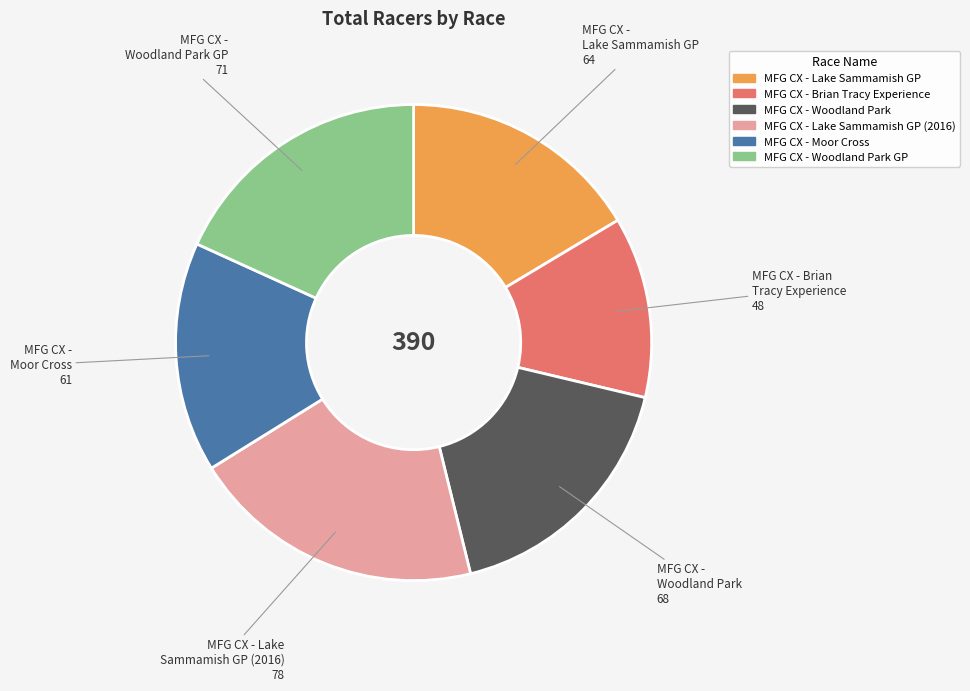

Rank the categories by value from highest to lowest.

MFG CX - Lake Sammamish GP (2016), MFG CX - Woodland Park GP, MFG CX - Woodland Park, MFG CX - Lake Sammamish GP, MFG CX - Moor Cross, MFG CX - Brian Tracy Experience